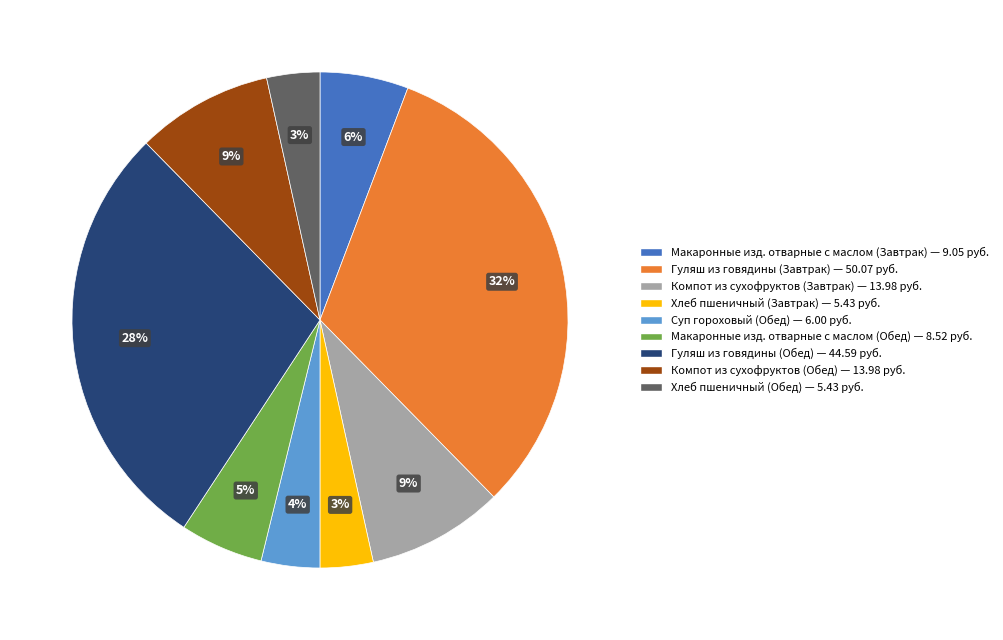

Do Макаронные изд. отварные с маслом (Завтрак) — 9.05 руб. and Хлеб пшеничный (Обед) — 5.43 руб. together represent more than half of the pie?

No